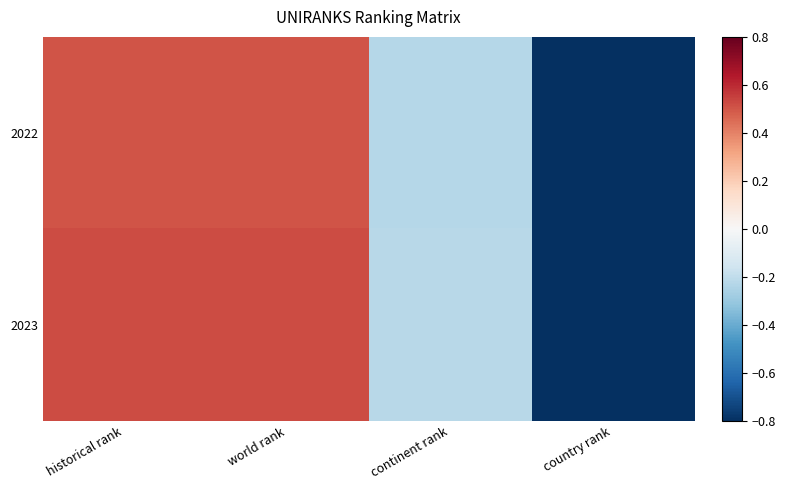

Rank the series at continent rank from highest to lowest value.

2023, 2022